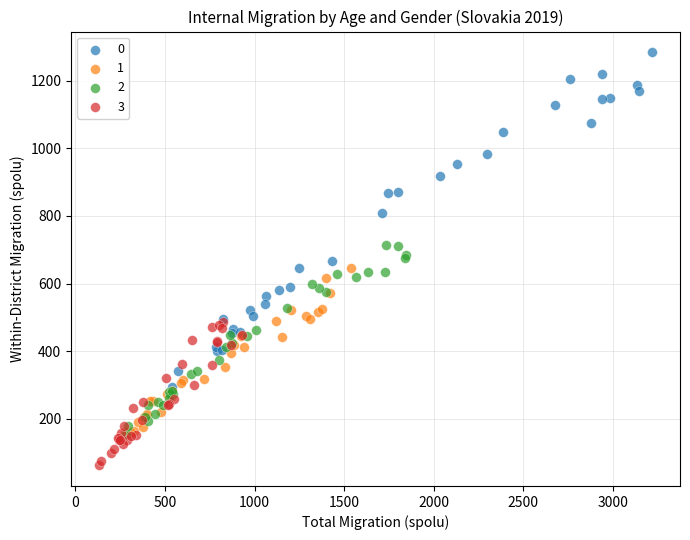

Which series reaches the minimum Y coordinate?

3